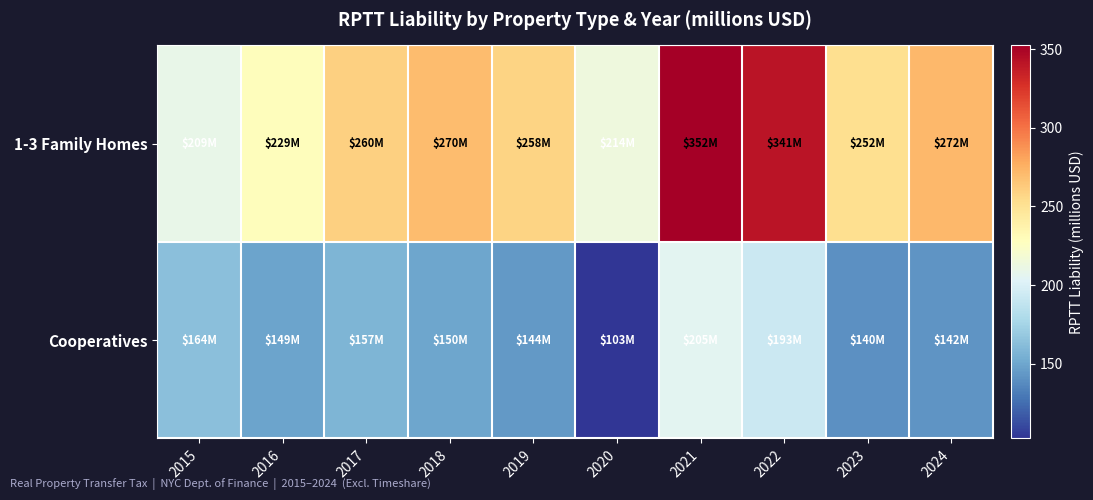

Which has a higher value, 2017 or 2024?

2024